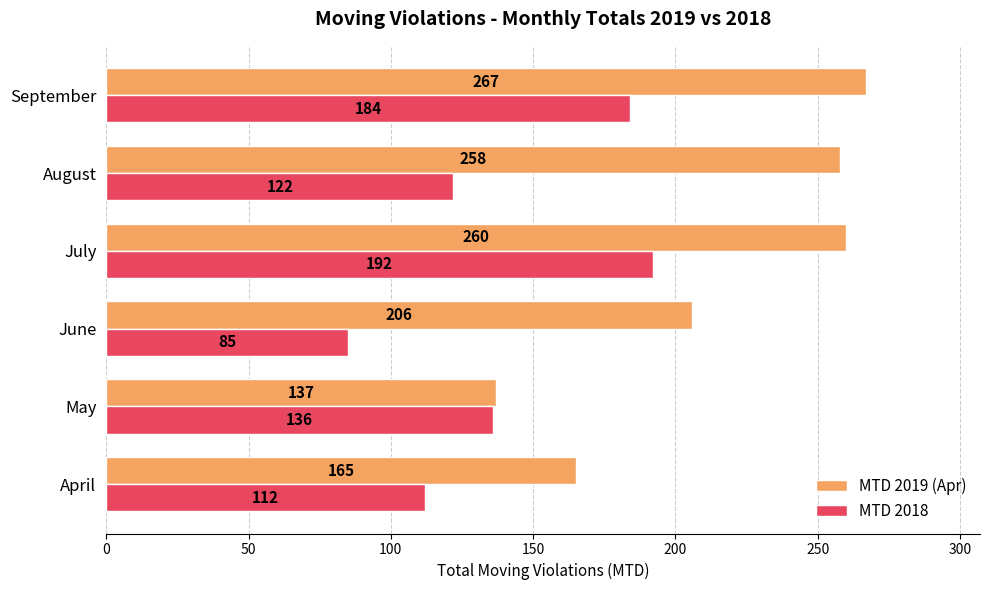

What is the smallest value displayed?

85